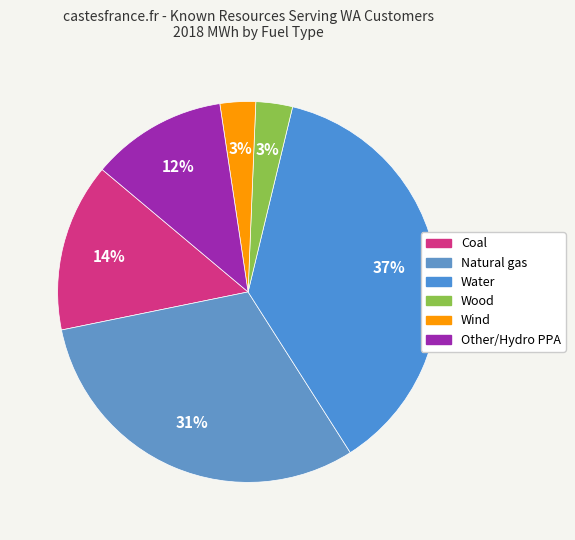

Is there any slice that represents more than half of the pie?

No